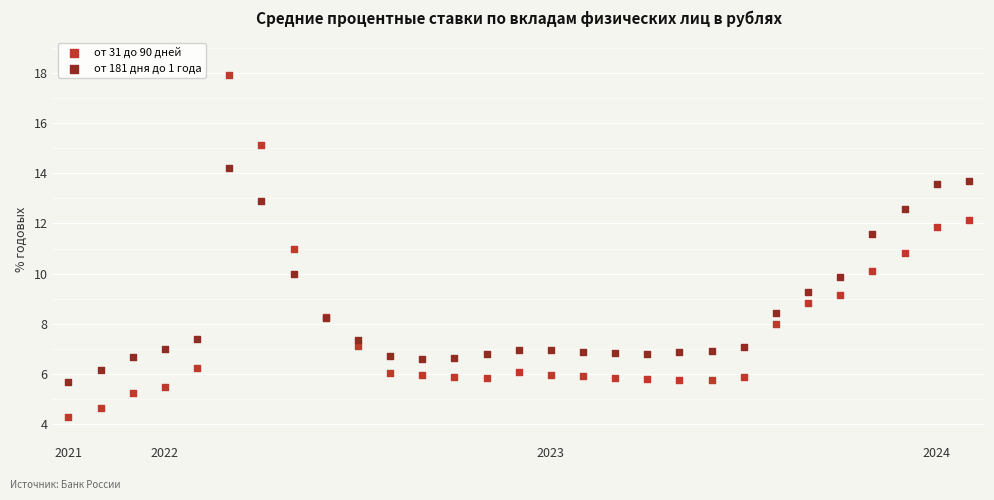

Which series has the largest Y range (max minus min)?

от 31 до 90 дней